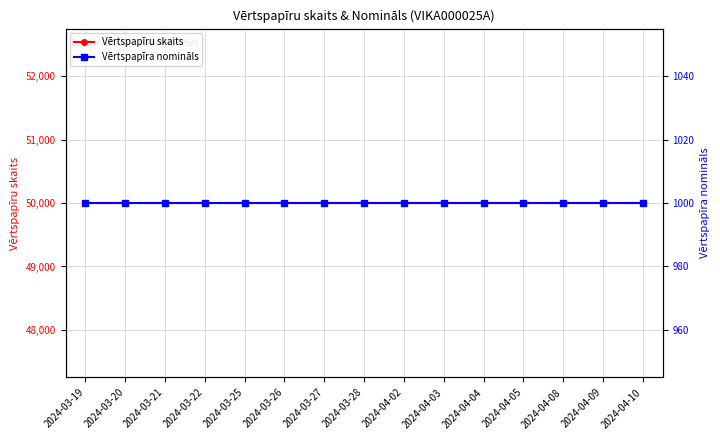

Reading left to right, what are all the values shown in this chart?

Vērtspapīru skaits: 2024-03-19=50000	2024-03-20=50000	2024-03-21=50000	2024-03-22=50000	2024-03-25=50000	2024-03-26=50000	2024-03-27=50000	2024-03-28=50000	2024-04-02=50000	2024-04-03=50000	2024-04-04=50000	2024-04-05=50000	2024-04-08=50000	2024-04-09=50000	2024-04-10=50000
Vērtspapīra nomināls: 2024-03-19=1000	2024-03-20=1000	2024-03-21=1000	2024-03-22=1000	2024-03-25=1000	2024-03-26=1000	2024-03-27=1000	2024-03-28=1000	2024-04-02=1000	2024-04-03=1000	2024-04-04=1000	2024-04-05=1000	2024-04-08=1000	2024-04-09=1000	2024-04-10=1000